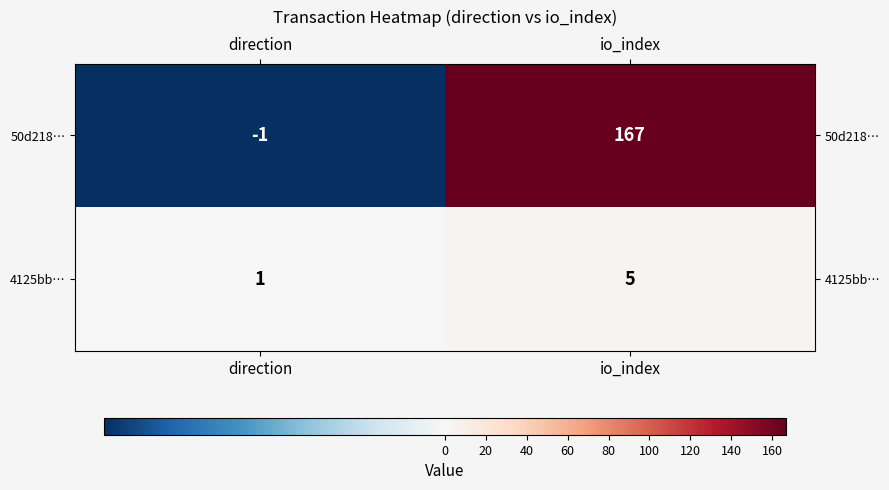

Reading left to right, transcribe all the data shown in this chart.

50d218…: -1	167
4125bb…: 1	5